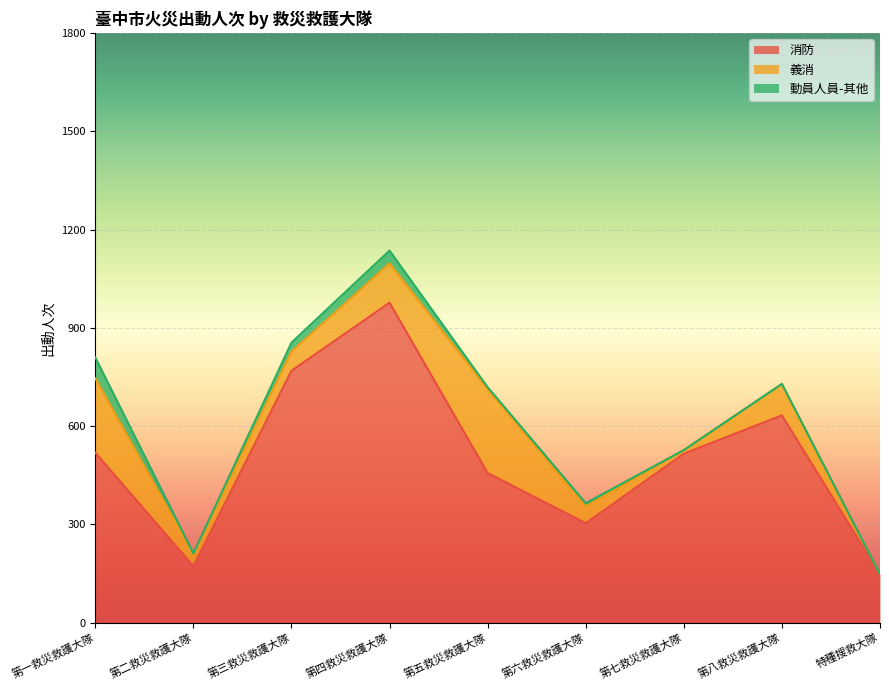

True or false: 動員人員-其他 and 義消 intersect in this chart.

False